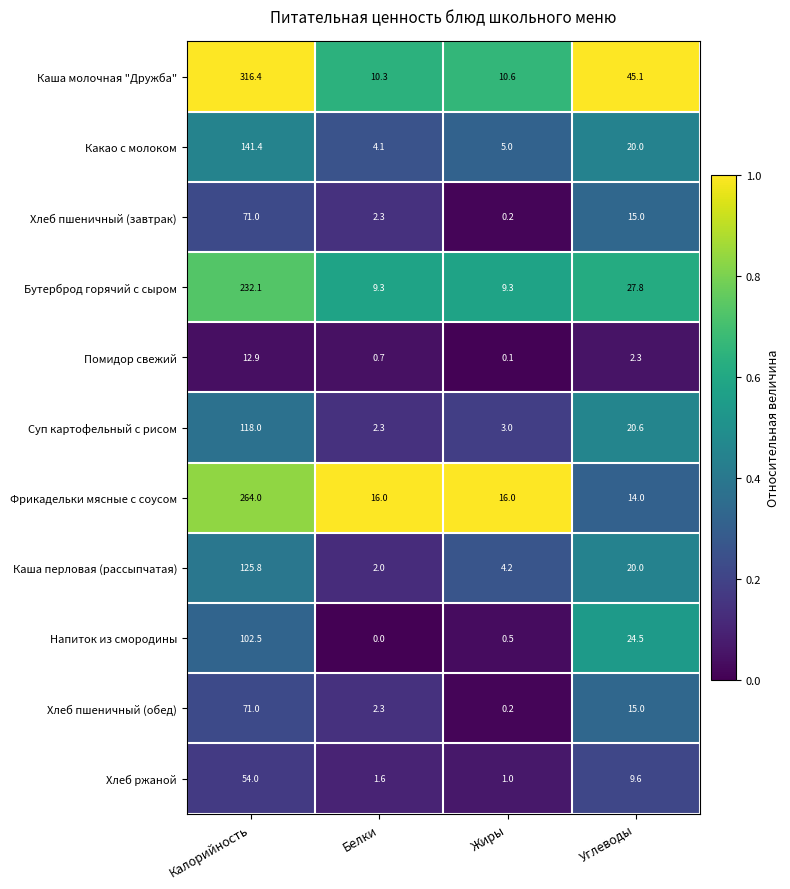

Rank the categories by Каша молочная "Дружба" value from lowest to highest.

Белки, Жиры, Углеводы, Калорийность